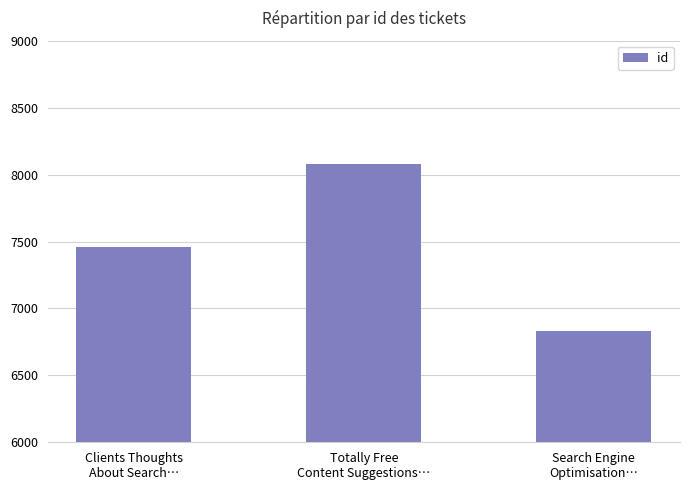

Which category has the lowest value across all series?

Search Engine
Optimisation…